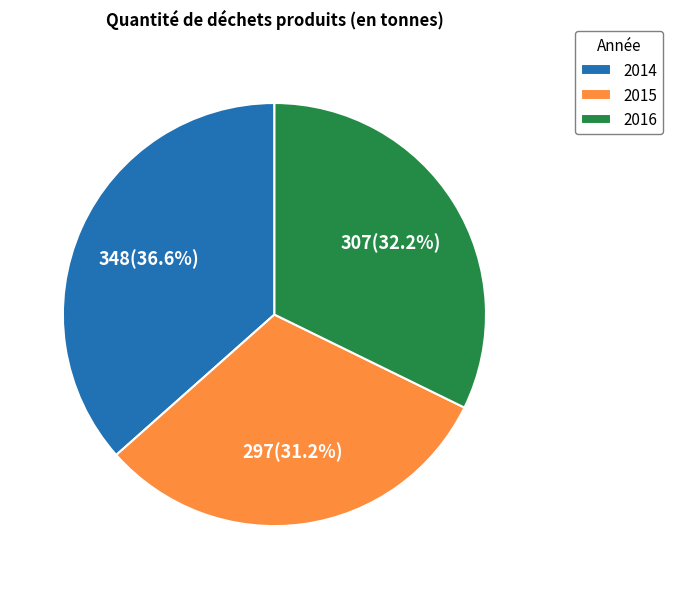

What portion of the pie excludes 2016?

67.8%